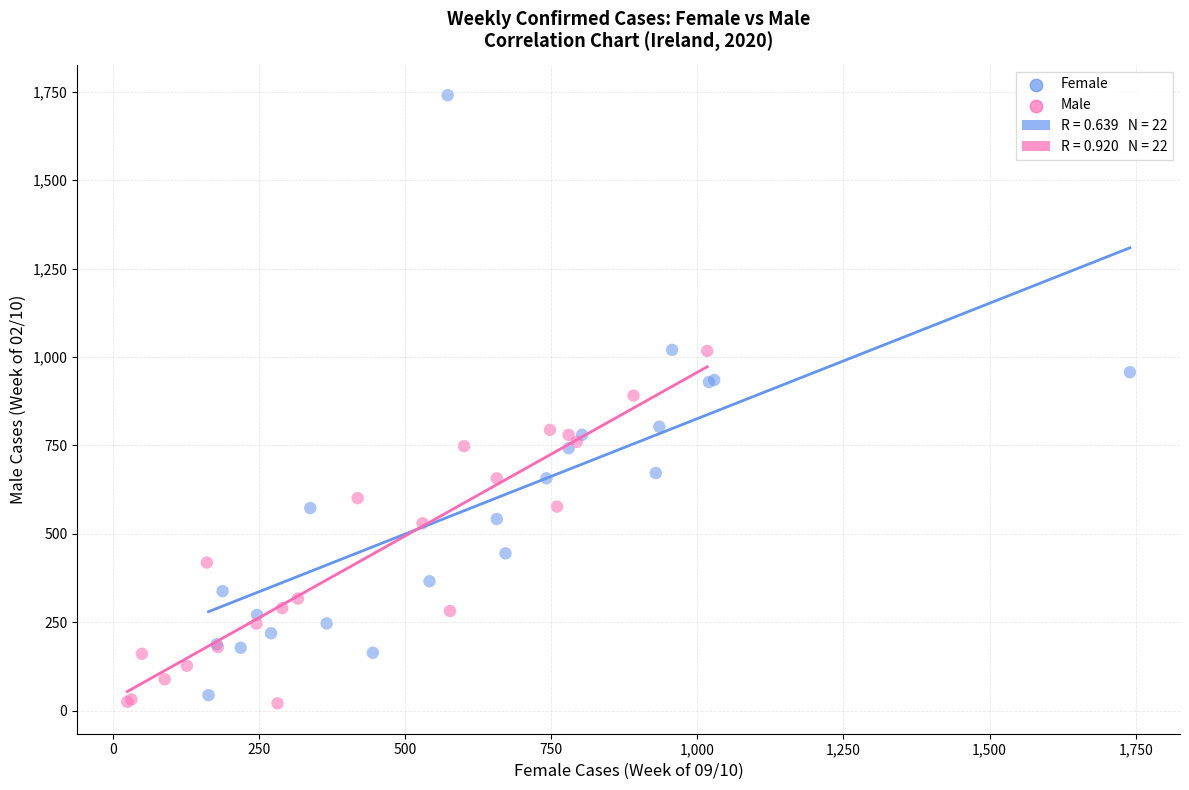

Which series has the widest spread of Y values?

Female